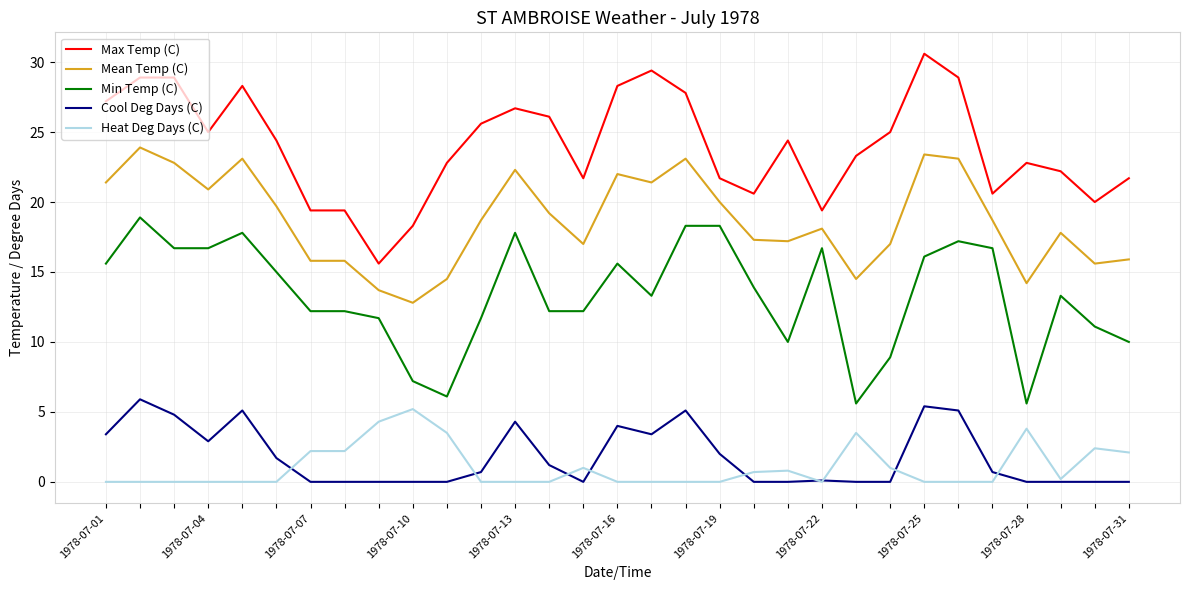

What is the lowest value of the Min Temp (C) series?

5.6